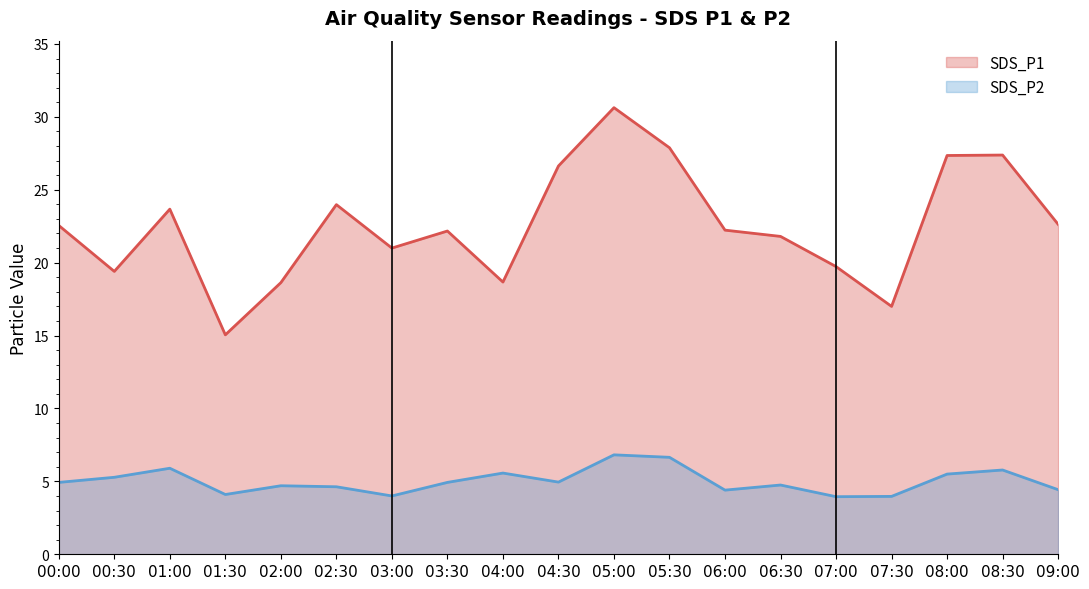

Reading left to right, list all the values displayed in this chart.

SDS_P1: 22.6	19.4	23.7	15.1	18.6	24.0	21.0	22.2	18.7	26.6	30.6	27.9	22.2	21.8	19.7	17.0	27.4	27.4	22.6
SDS_P2: 4.9	5.3	5.9	4.1	4.7	4.6	4.0	4.9	5.6	5.0	6.8	6.7	4.4	4.8	4.0	4.0	5.5	5.8	4.4